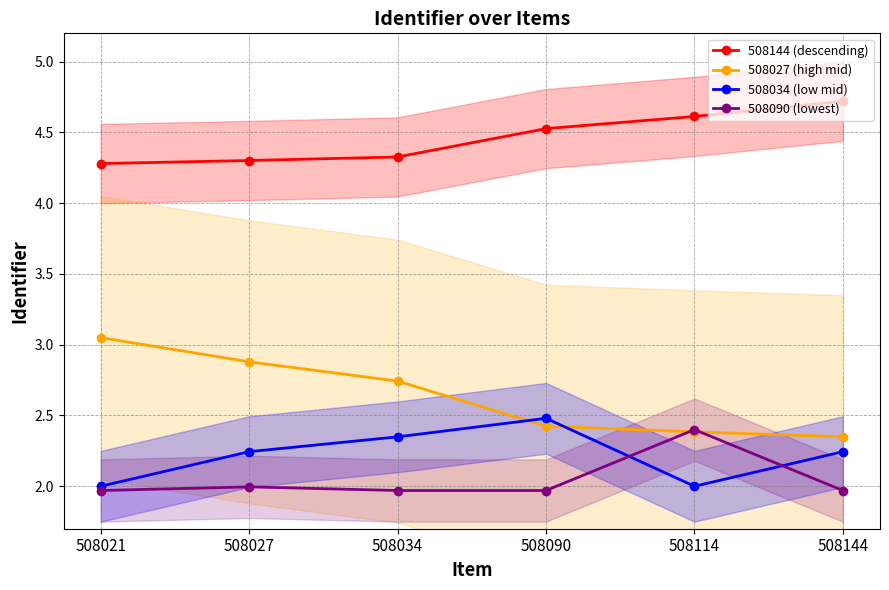

Which label corresponds to the smallest value in the chart?

508021